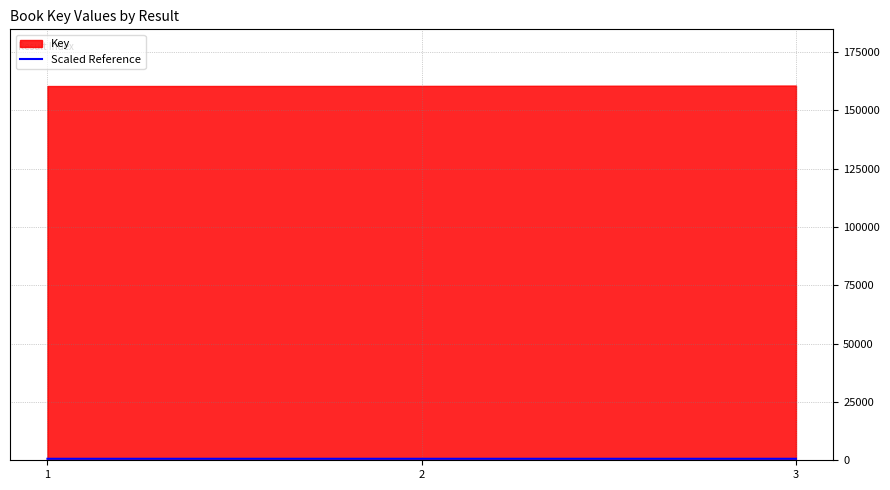

Between 3 and 2, which is larger?

3